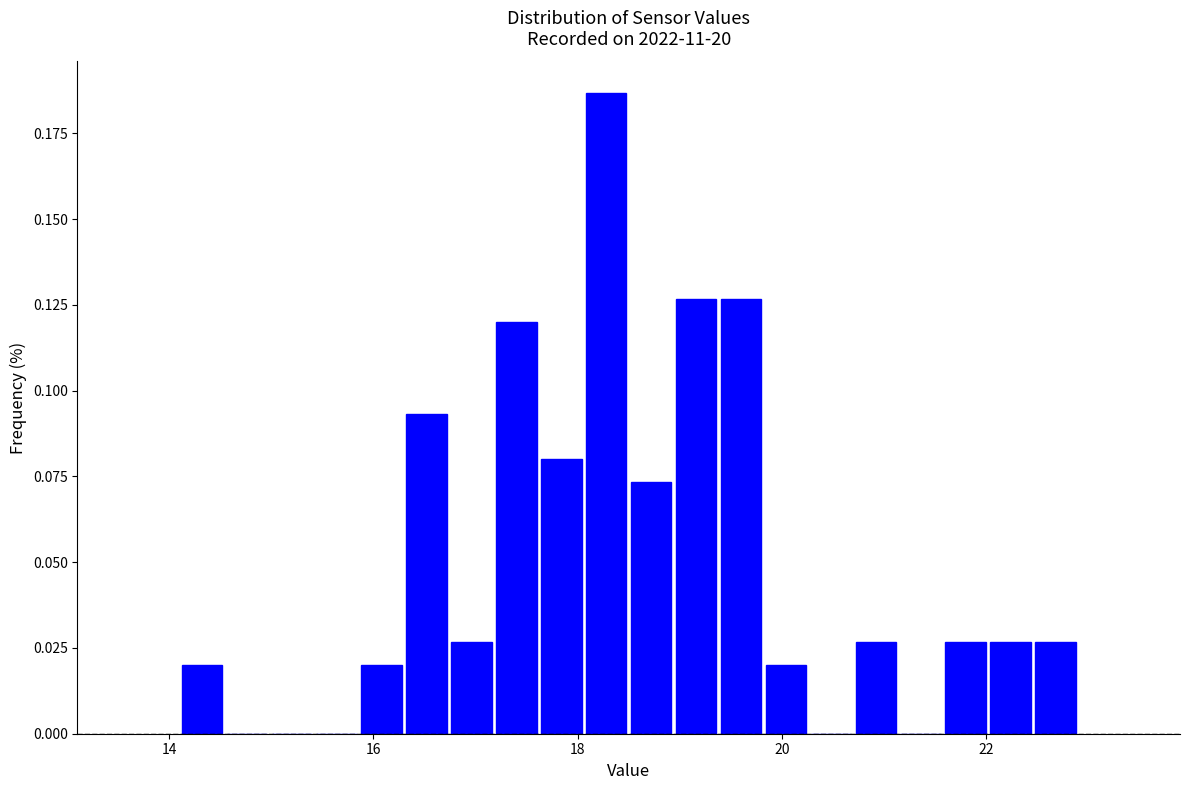

Read against the x-axis, roughly where is the centre of the tallest bar?

18.2